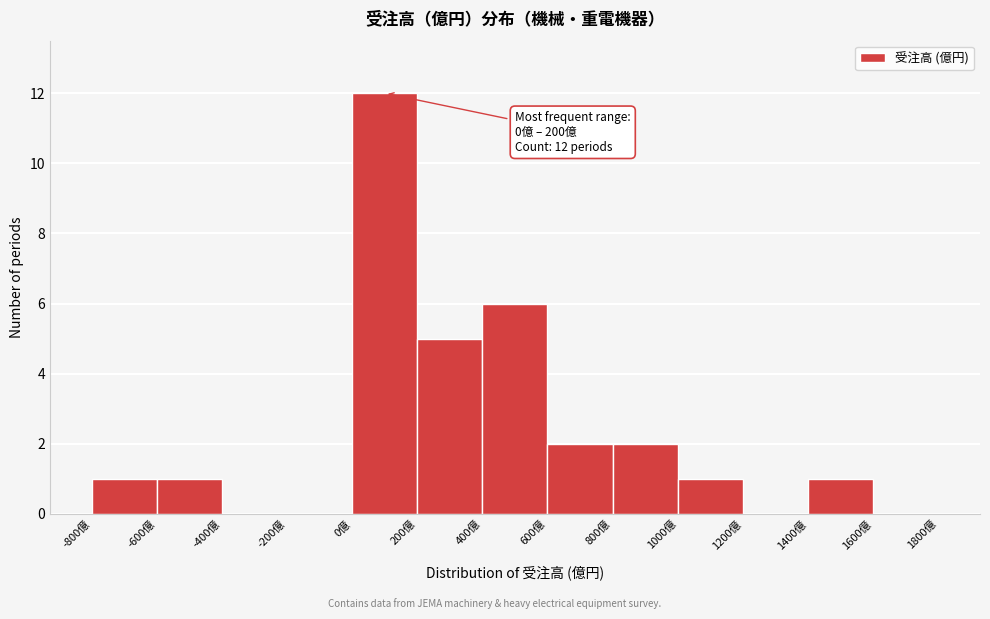

Over which range of the x-axis is the bar tallest?

0 to 200